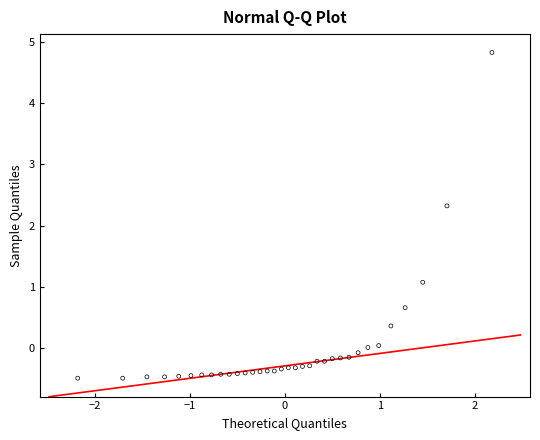

What Y value in the scatter plot is closest to 2?

2.3